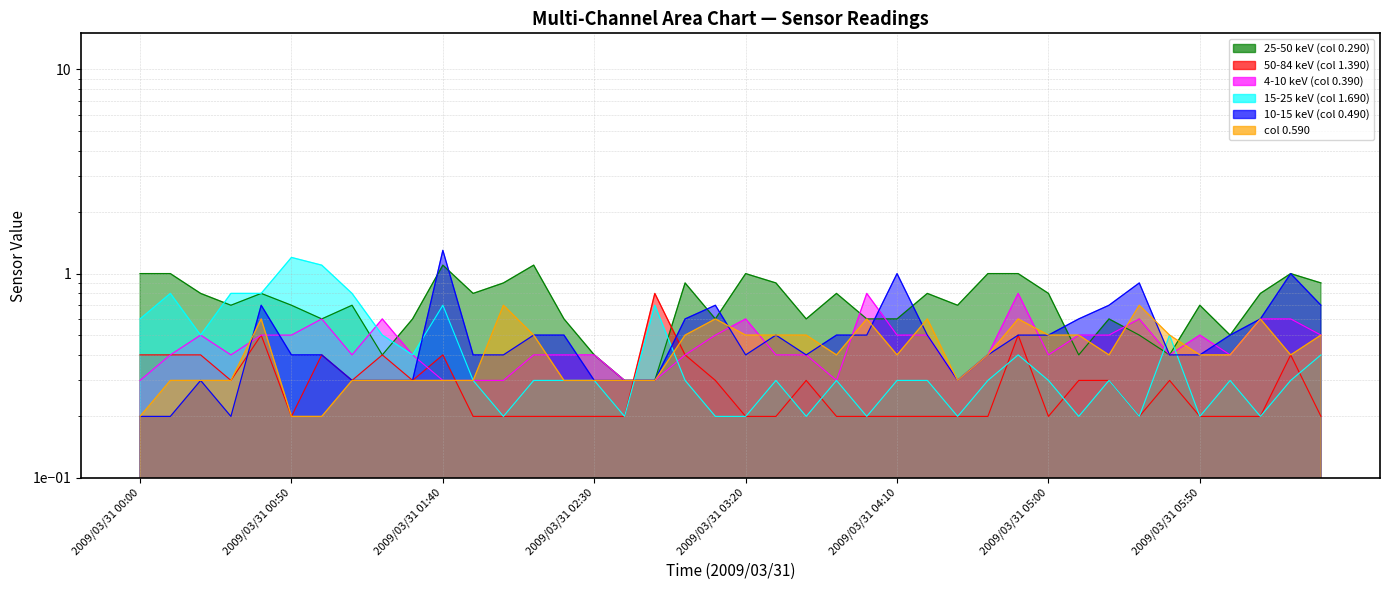

Which series has the largest total across all categories?

0.290